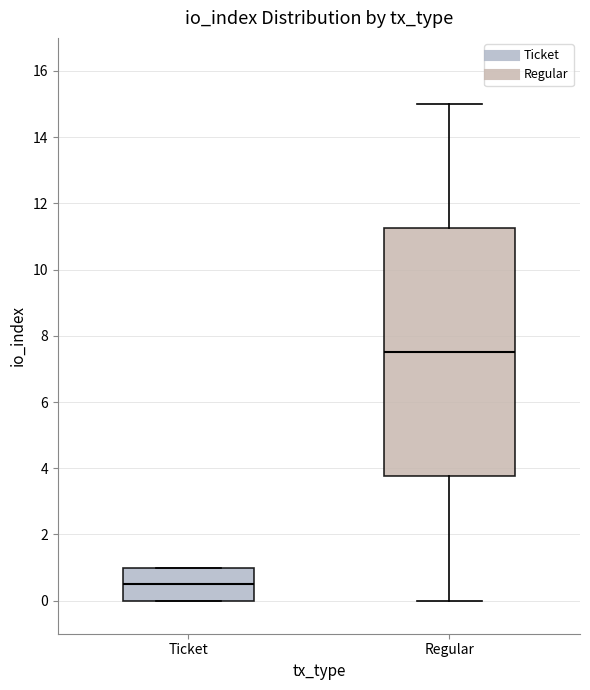

Reading left to right, read every box against the y-axis: the position of its median line, the range the box covers, and the ends of its whiskers. The values are not printed on the chart, so give them approximately, as read against the axis.

Ticket: median 0.6, box 0.0 to 1.0, whiskers 0.0 to 1.0
Regular: median 7.6, box 3.8 to 11.2, whiskers 0.0 to 15.0